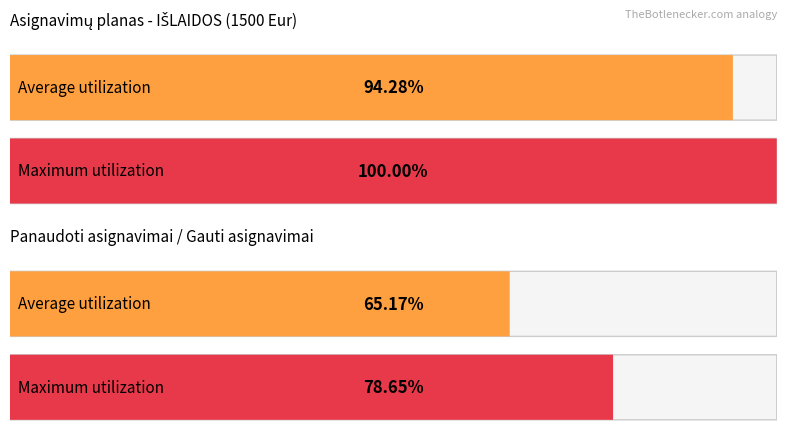

Which series has the largest total across all categories?

Maximum utilization